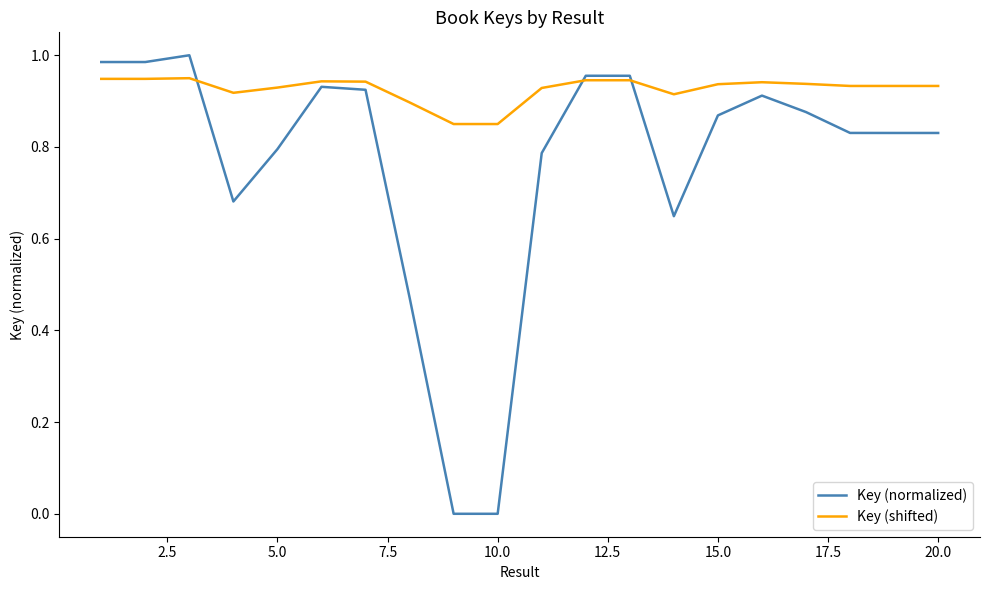

Which series has the largest range (max minus min)?

Key (normalized)